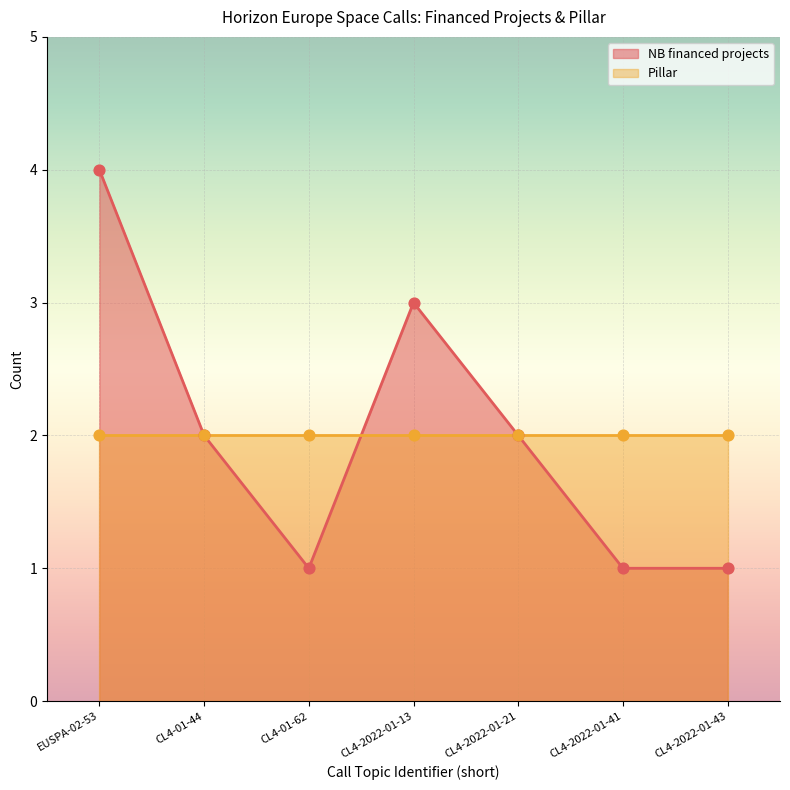

The value of NB financed projects at CL4-2022-01-43 is 1. True or false?

True